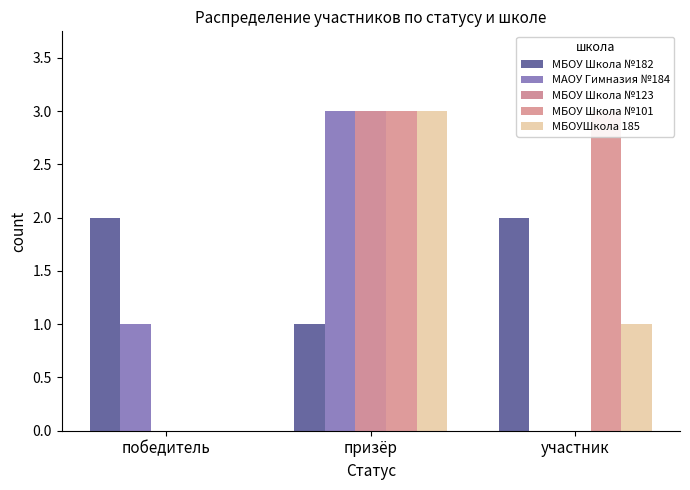

How many values in МБОУ Школа №123 are above zero?

1